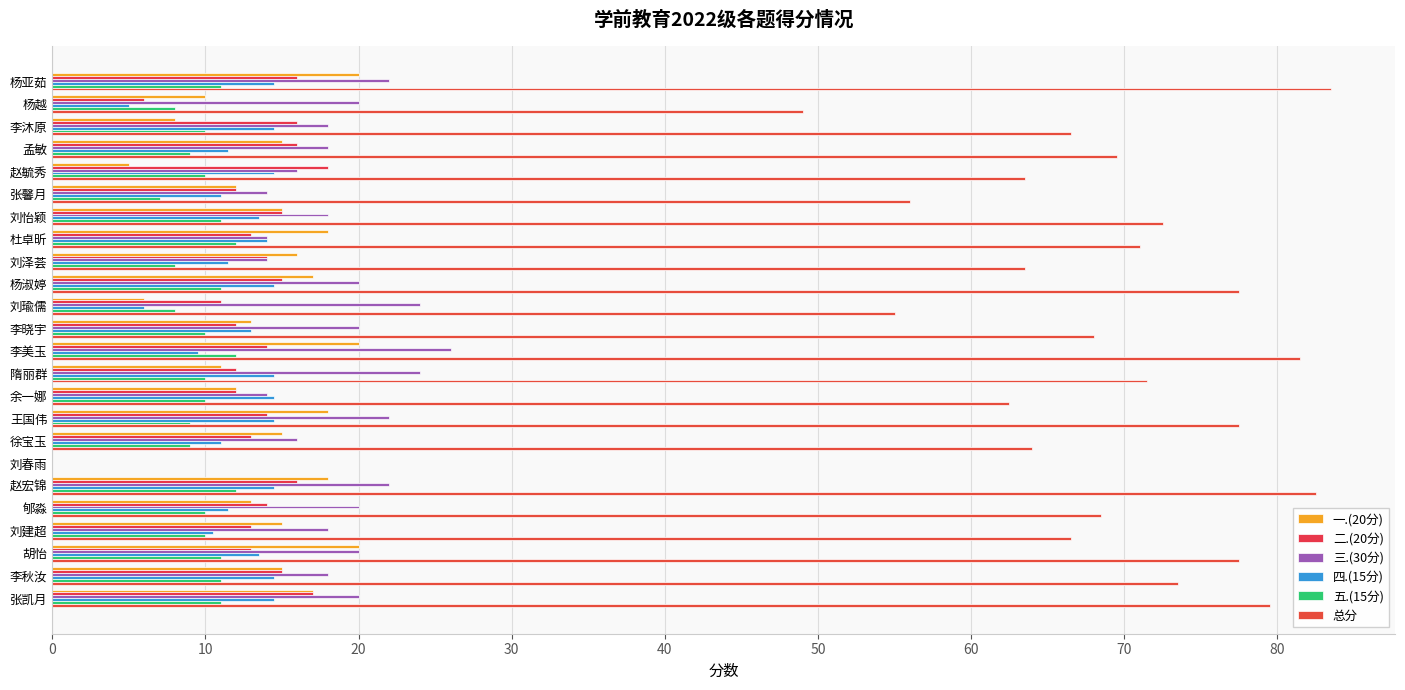

What is the average value of the 四.(15分) series?

11.9